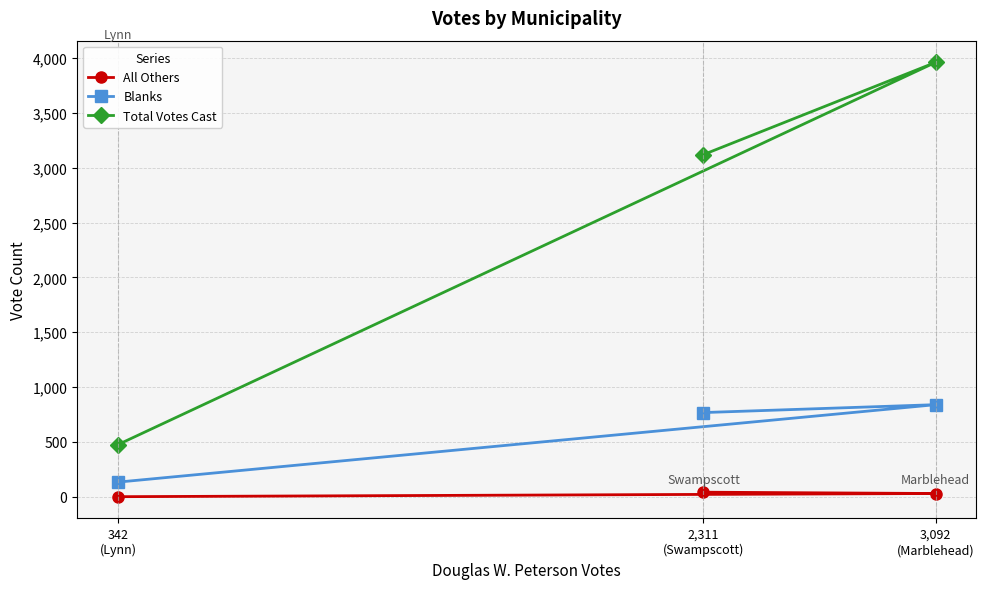

Reading right to left, list all the values displayed in this chart.

All Others: 2,311
(Swampscott)=41	3,092
(Marblehead)=29	342
(Lynn)=0
Blanks: 2,311
(Swampscott)=767	3,092
(Marblehead)=839	342
(Lynn)=133
Total Votes Cast: 2,311
(Swampscott)=3119	3,092
(Marblehead)=3960	342
(Lynn)=475